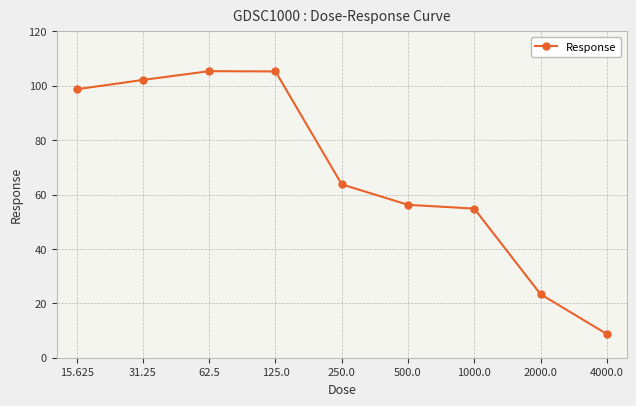

What is the value of the 4th point from the left?

105.3